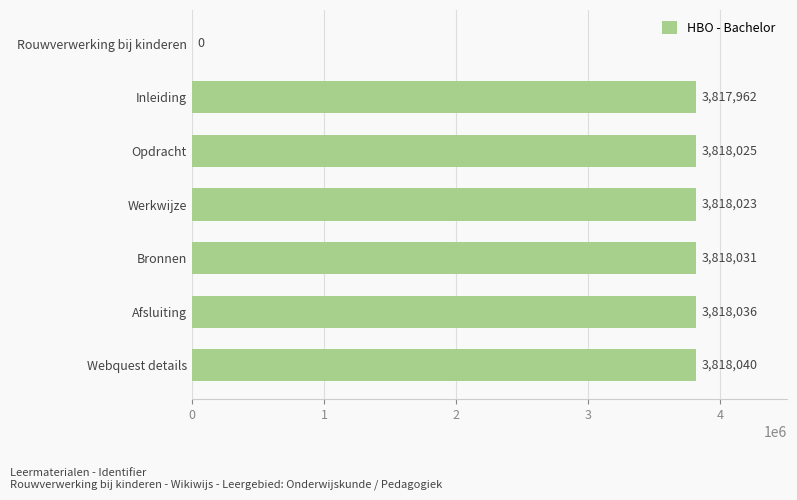

Where is the data nearest to the value 1909020?

Inleiding